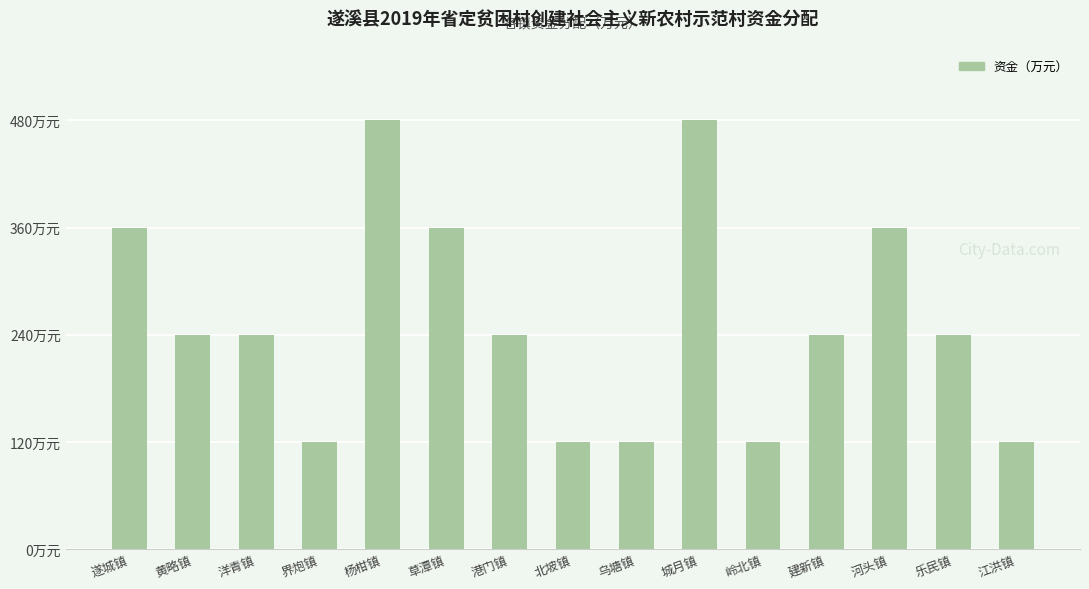

Are the bars horizontal?

No